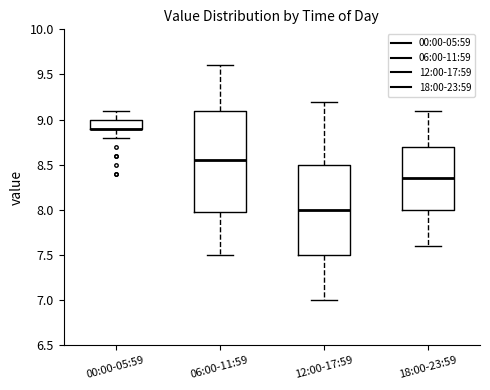

Reading left to right, read every box against the y-axis: the position of its median line, the range the box covers, and the ends of its whiskers. The values are not printed on the chart, so give them approximately, as read against the axis.

00:00-05:59: median 8.90 (drawn on the box's lower edge), box 8.90 to 9.00, whiskers 8.80 to 9.10
06:00-11:59: median 8.55, box 8.00 to 9.10, whiskers 7.50 to 9.60
12:00-17:59: median 8.00, box 7.50 to 8.50, whiskers 7.00 to 9.20
18:00-23:59: median 8.35, box 8.00 to 8.70, whiskers 7.60 to 9.10